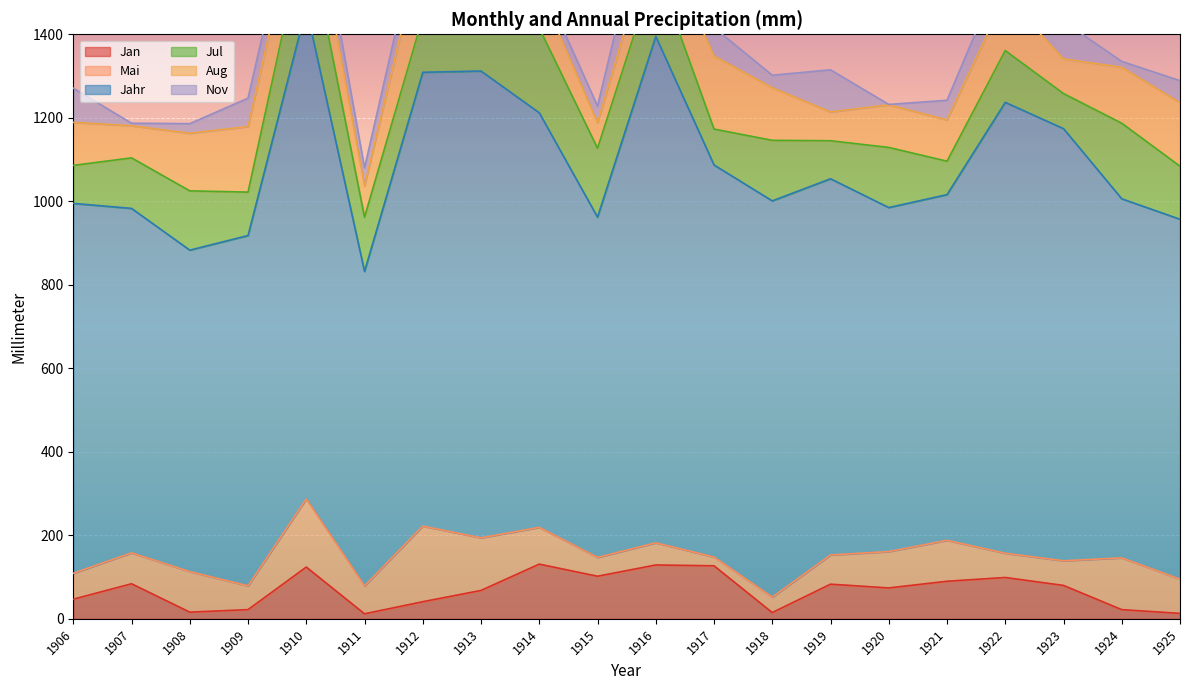

What is the highest value of the Aug series?

181